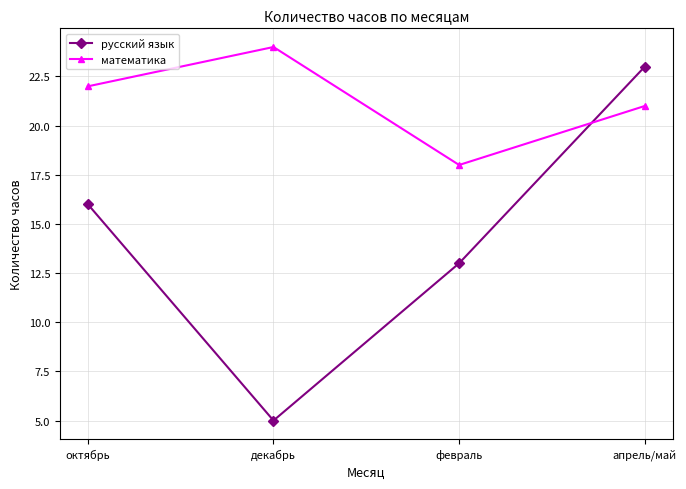

At which category does русский язык reach its first local valley?

декабрь